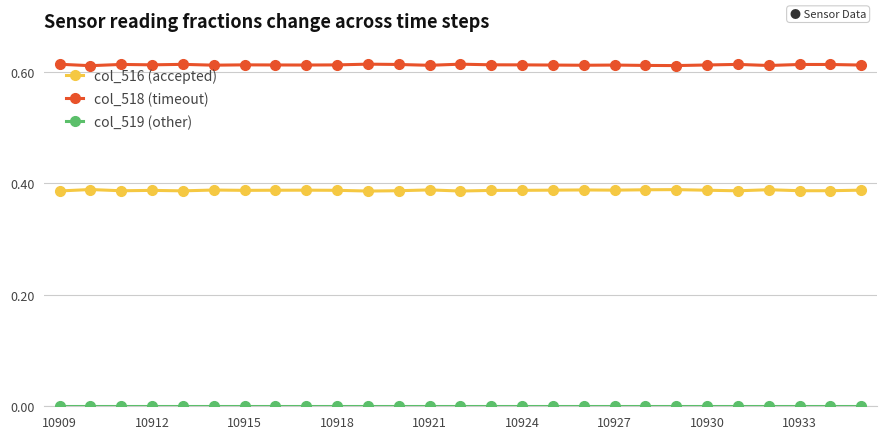

True or false: col_518 (timeout) has more than 2 interior local peaks.

True